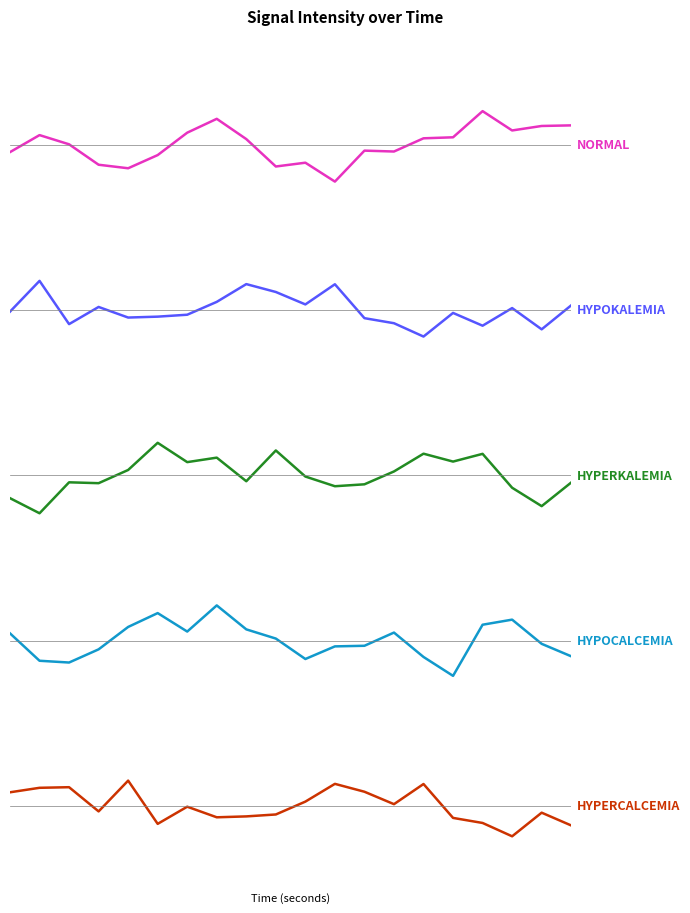

What is the minimum value shown in the chart?

-3.8